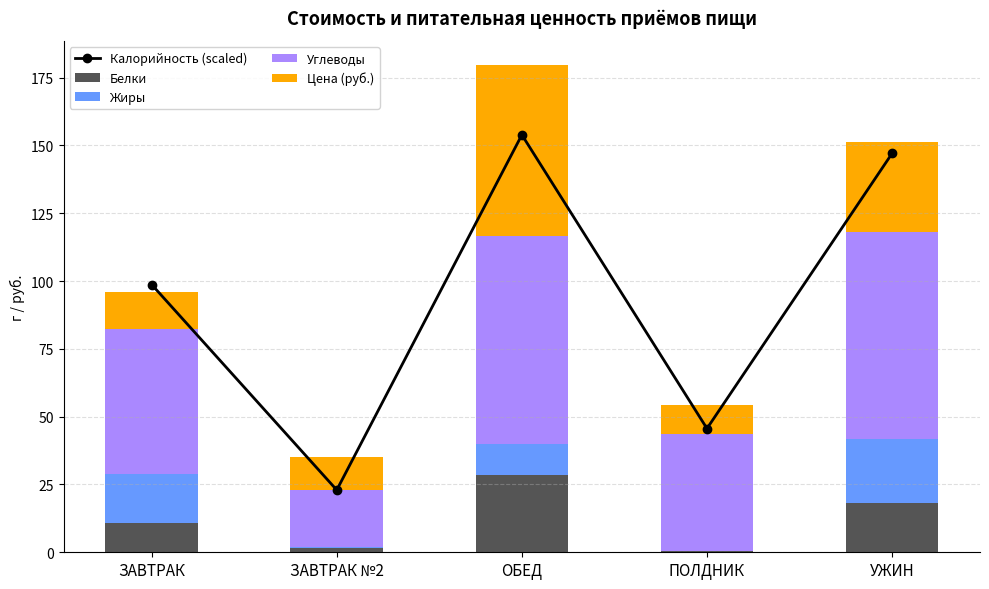

What is the label of the 2nd bar from the right?

ПОЛДНИК